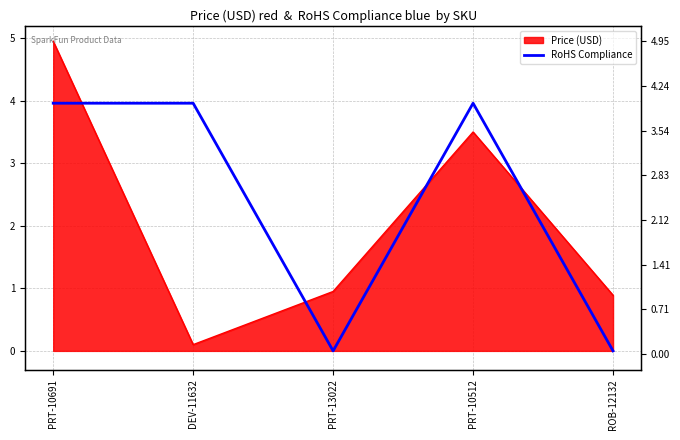

The chart shows a value of 4.0 at DEV-11632. True or false?

True